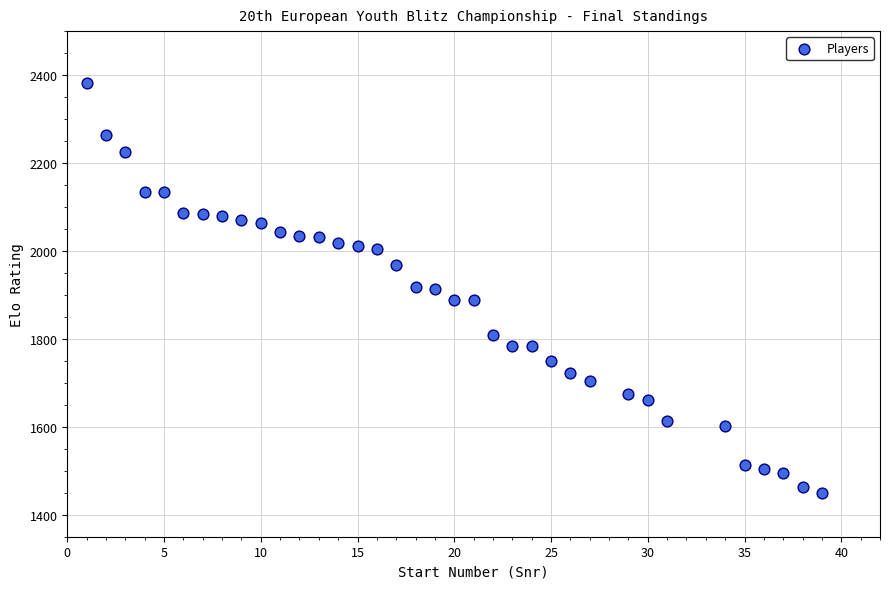

What is the range of Y values (max minus min)?

932